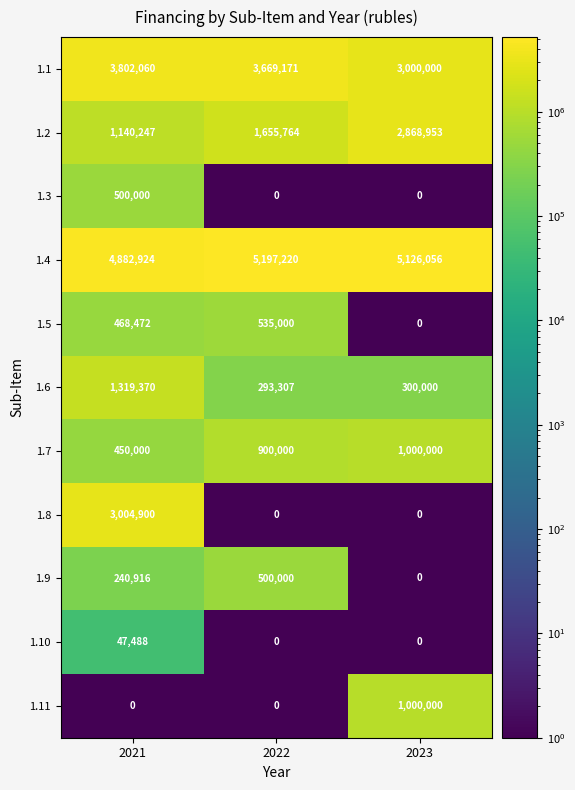

At which category is the sum across all series the highest?

2021